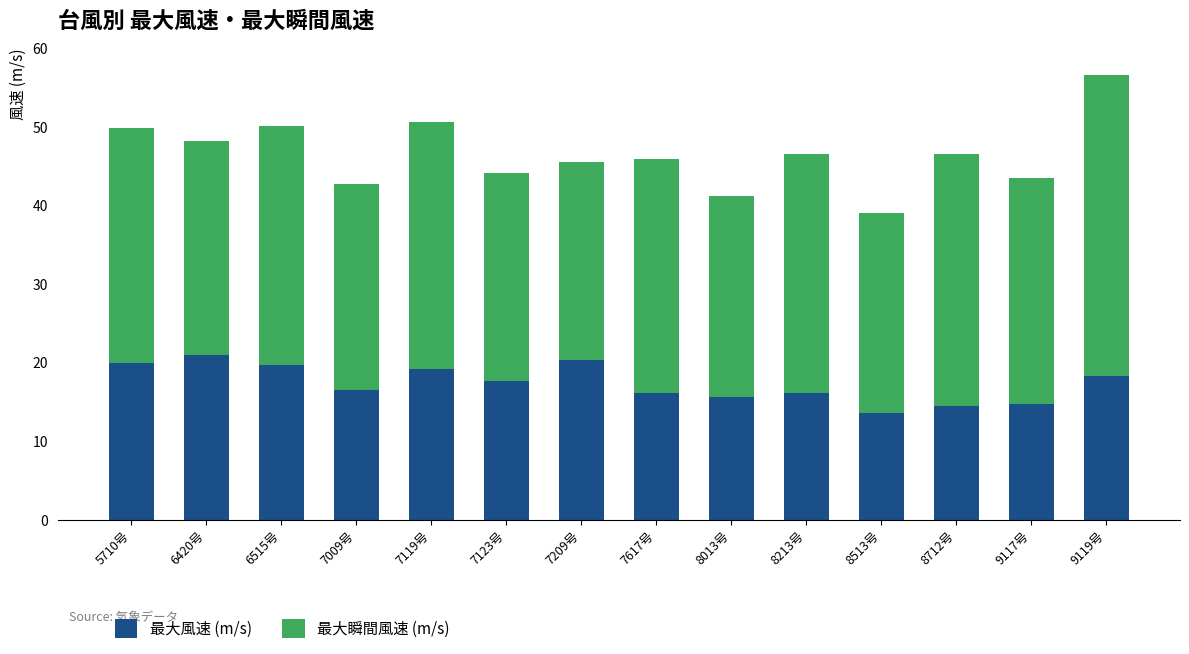

At which category is the sum across all series the highest?

9119号